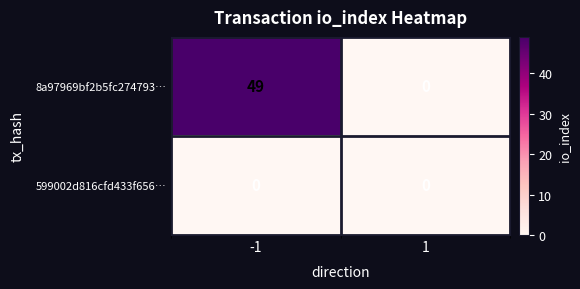

Reading right to left, list all the values displayed in this chart.

8a97969bf2b5fc274793…: 0	49
599002d816cfd433f656…: 0	0